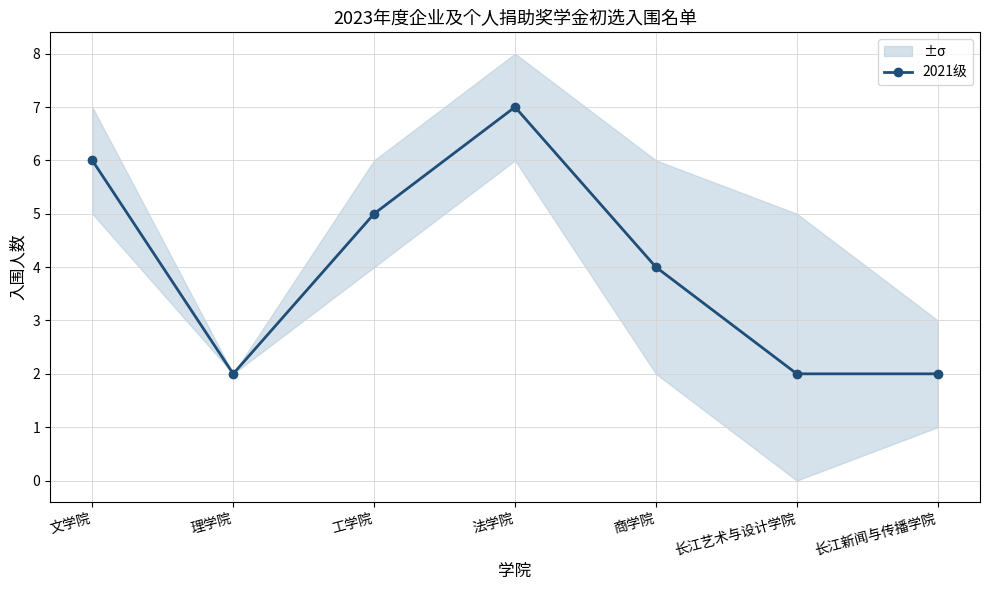

Reading left to right, transcribe all the data shown in this chart.

6	2	5	7	4	2	2